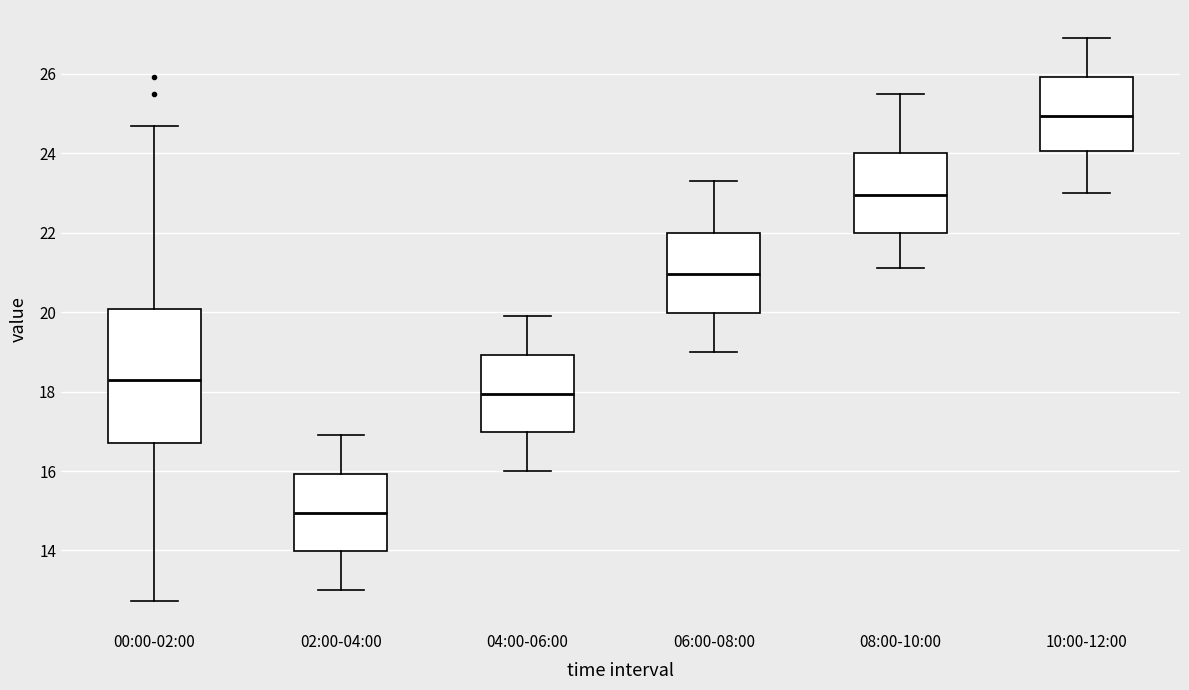

Comparing the boxes themselves (not the whiskers), which one is the tallest?

00:00-02:00